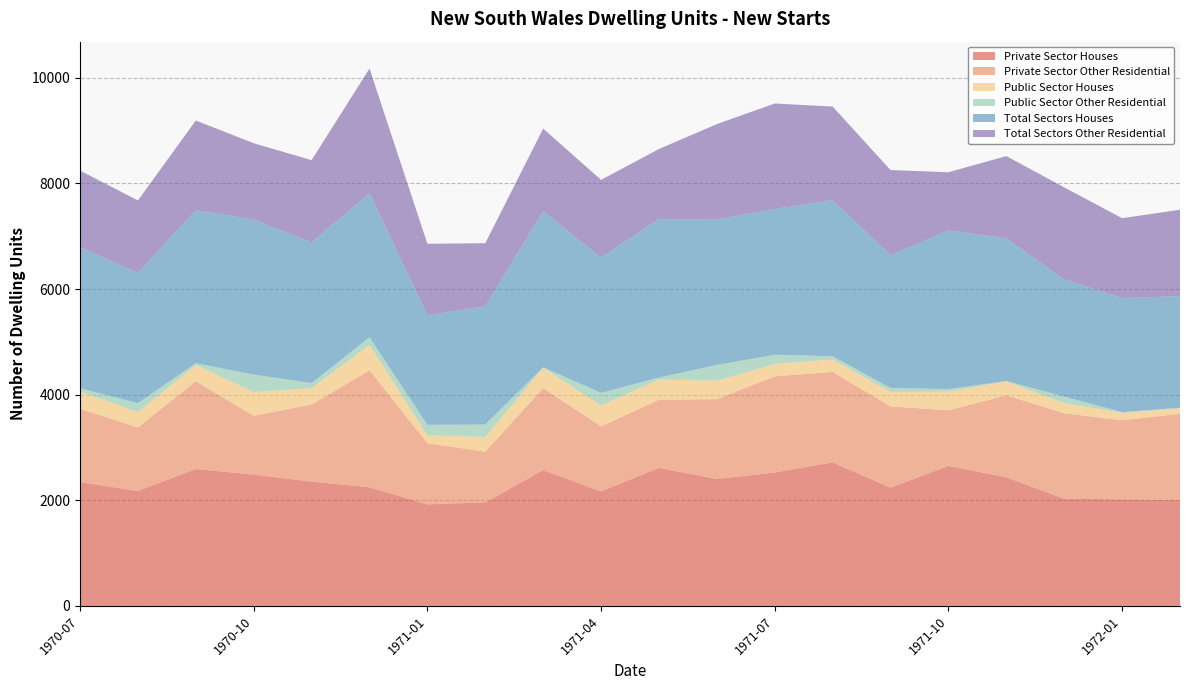

Reading right to left, extract all data points from this chart.

Private Sector Houses: 1972-02=2012	1972-01=2019	1971-12=2029	1971-11=2435	1971-10=2652	1971-09=2239	1971-08=2717	1971-07=2527	1971-06=2403	1971-05=2614	1971-04=2168	1971-03=2570	1971-02=1961	1971-01=1923	1970-12=2247	1970-11=2353	1970-10=2486	1970-09=2593	1970-08=2175	1970-07=2345
Private Sector Other Residential: 1972-02=1627	1972-01=1496	1971-12=1620	1971-11=1552	1971-10=1052	1971-09=1539	1971-08=1713	1971-07=1820	1971-06=1512	1971-05=1289	1971-04=1232	1971-03=1553	1971-02=959	1971-01=1158	1970-12=2214	1970-11=1460	1970-10=1114	1970-09=1662	1970-08=1205	1970-07=1389
Public Sector Houses: 1972-02=102	1972-01=141	1971-12=191	1971-11=266	1971-10=353	1971-09=274	1971-08=236	1971-07=235	1971-06=347	1971-05=386	1971-04=394	1971-03=388	1971-02=278	1971-01=150	1970-12=482	1970-11=309	1970-10=450	1970-09=306	1970-08=289	1970-07=330
Public Sector Other Residential: 1972-02=10	1972-01=15	1971-12=123	1971-11=6	1971-10=49	1971-09=75	1971-08=62	1971-07=175	1971-06=300	1971-05=37	1971-04=240	1971-03=8	1971-02=236	1971-01=198	1970-12=145	1970-11=98	1970-10=331	1970-09=35	1970-08=170	1970-07=58
Total Sectors Houses: 1972-02=2114	1972-01=2160	1971-12=2220	1971-11=2701	1971-10=3005	1971-09=2513	1971-08=2953	1971-07=2762	1971-06=2750	1971-05=3000	1971-04=2562	1971-03=2958	1971-02=2239	1971-01=2073	1970-12=2729	1970-11=2662	1970-10=2936	1970-09=2899	1970-08=2464	1970-07=2675
Total Sectors Other Residential: 1972-02=1637	1972-01=1511	1971-12=1743	1971-11=1558	1971-10=1101	1971-09=1614	1971-08=1775	1971-07=1995	1971-06=1812	1971-05=1326	1971-04=1472	1971-03=1561	1971-02=1195	1971-01=1356	1970-12=2359	1970-11=1559	1970-10=1445	1970-09=1697	1970-08=1375	1970-07=1447